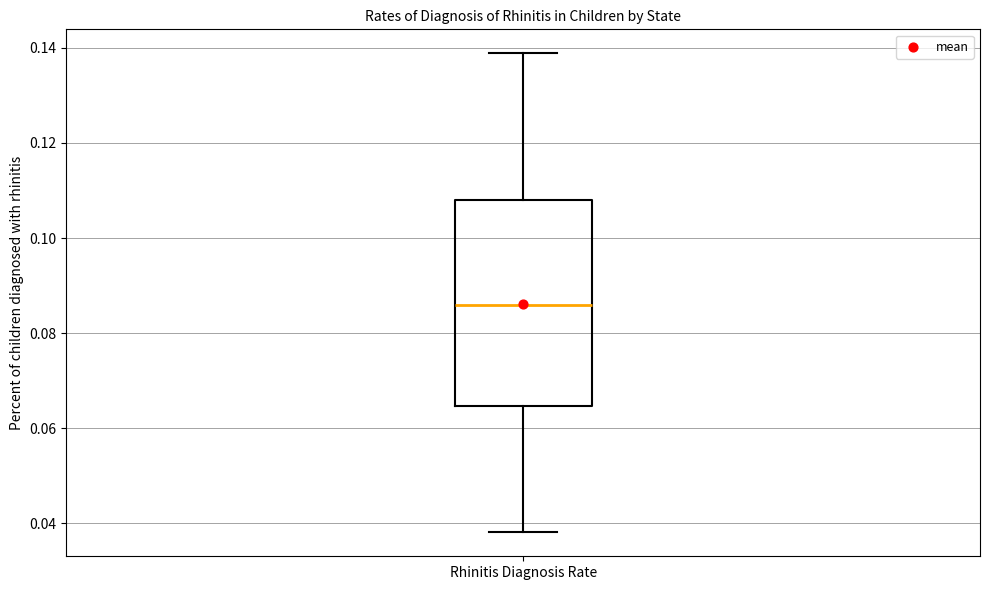

Where does the upper whisker of the box for Rhinitis Diagnosis Rate end on the y-axis? The values are not printed on the chart, so give them approximately, as read against the axis.

0.138